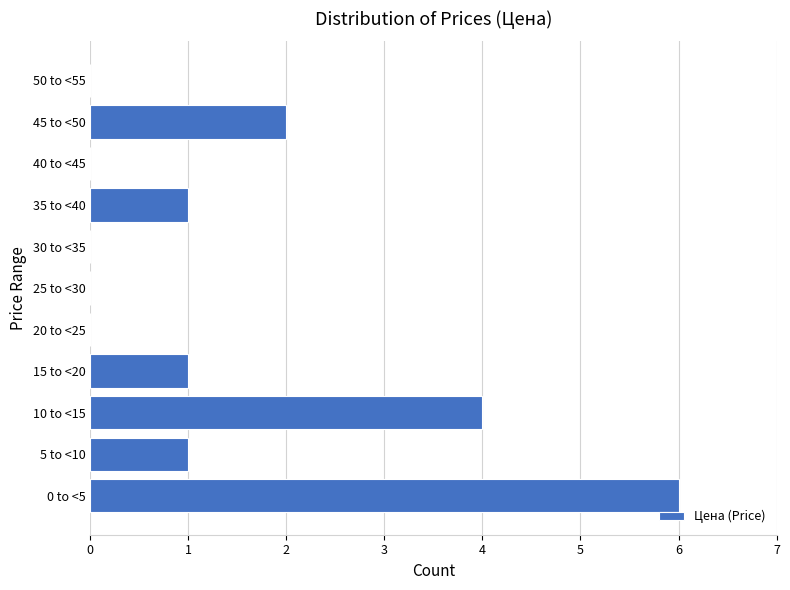

Reading top to bottom, list all the values displayed in this chart.

50 to <55=0	45 to <50=2	40 to <45=0	35 to <40=1	30 to <35=0	25 to <30=0	20 to <25=0	15 to <20=1	10 to <15=4	5 to <10=1	0 to <5=6